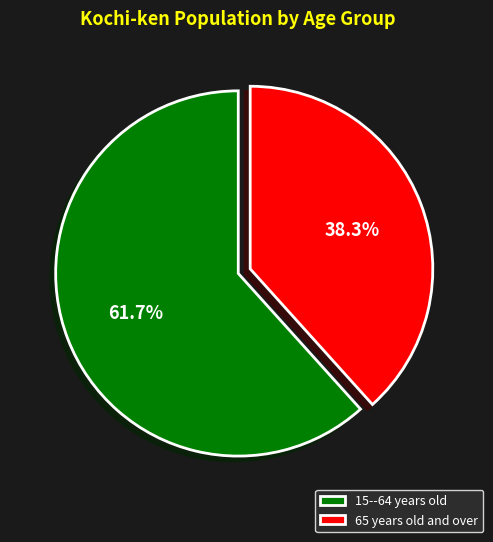

To the nearest percent, what is the difference between the largest and smallest slice percentages?

23%